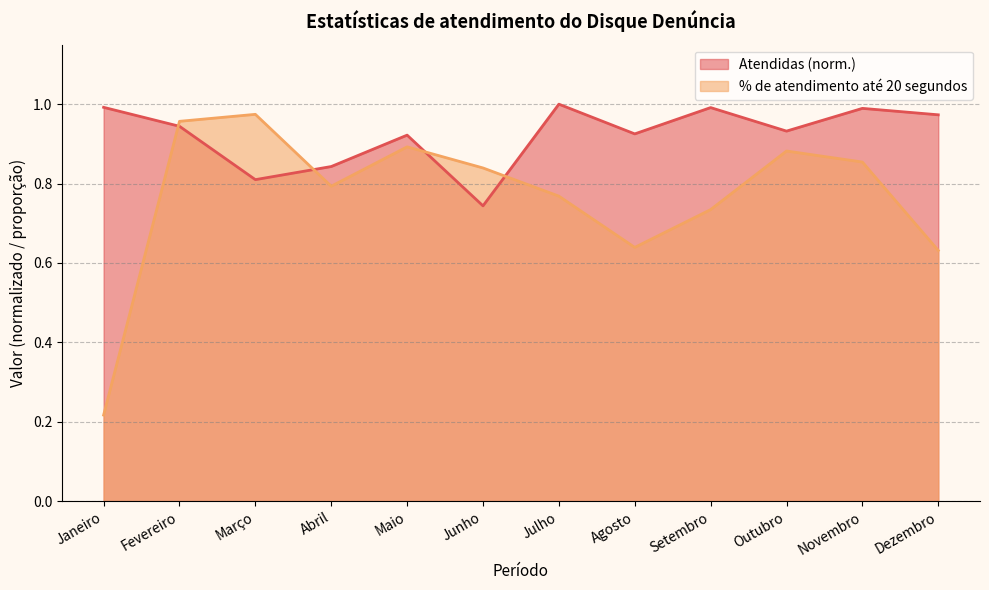

What is the total value across all series at Agosto?

1.6